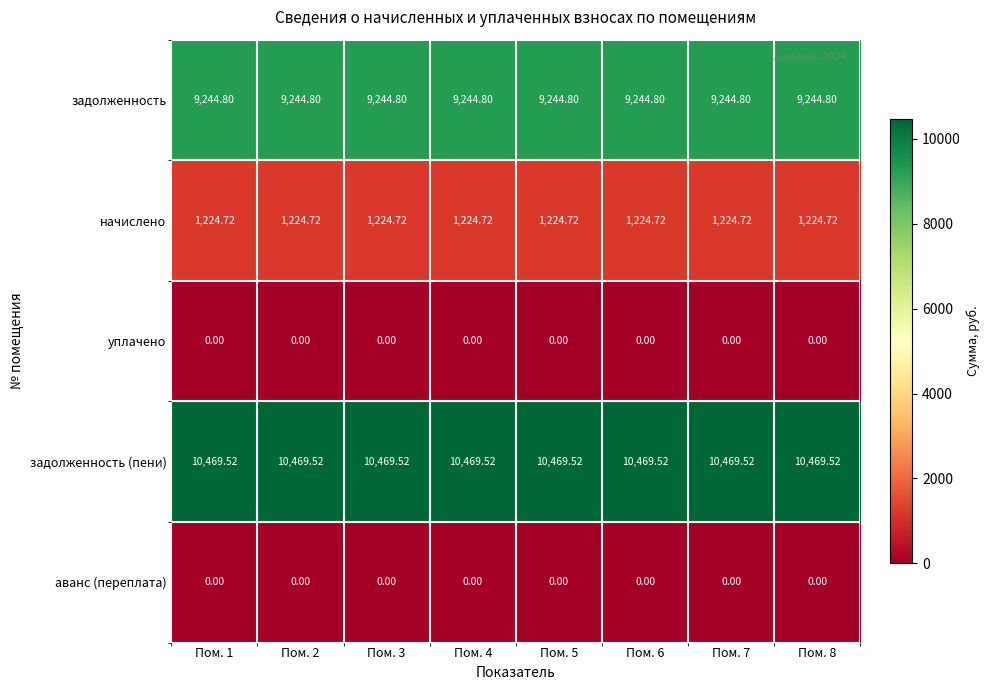

At how many categories does at least one series exceed 10209?

8